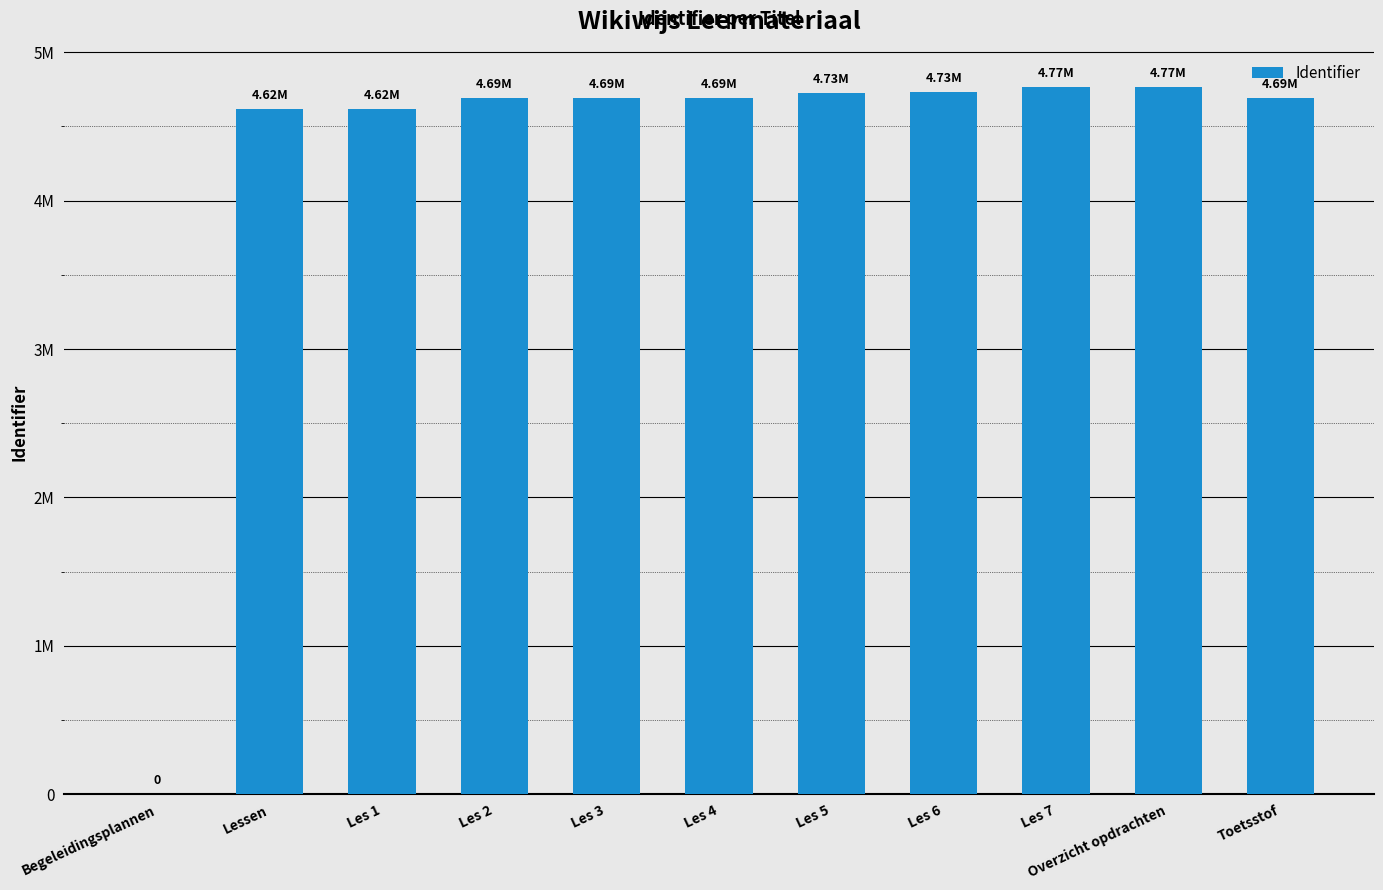

How many positive values are there?

10